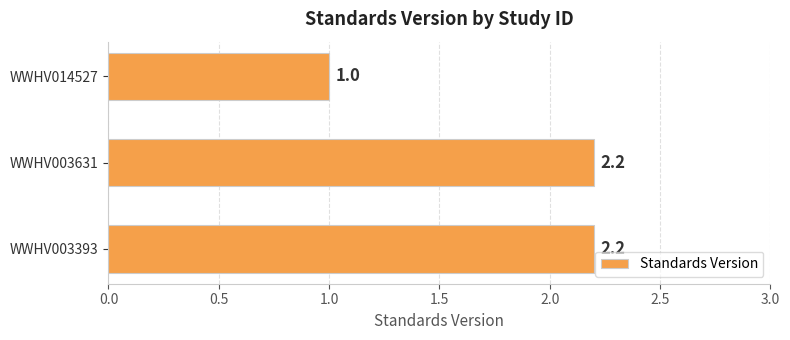

True or false: the data shows 1.1 at WWHV003393.

False